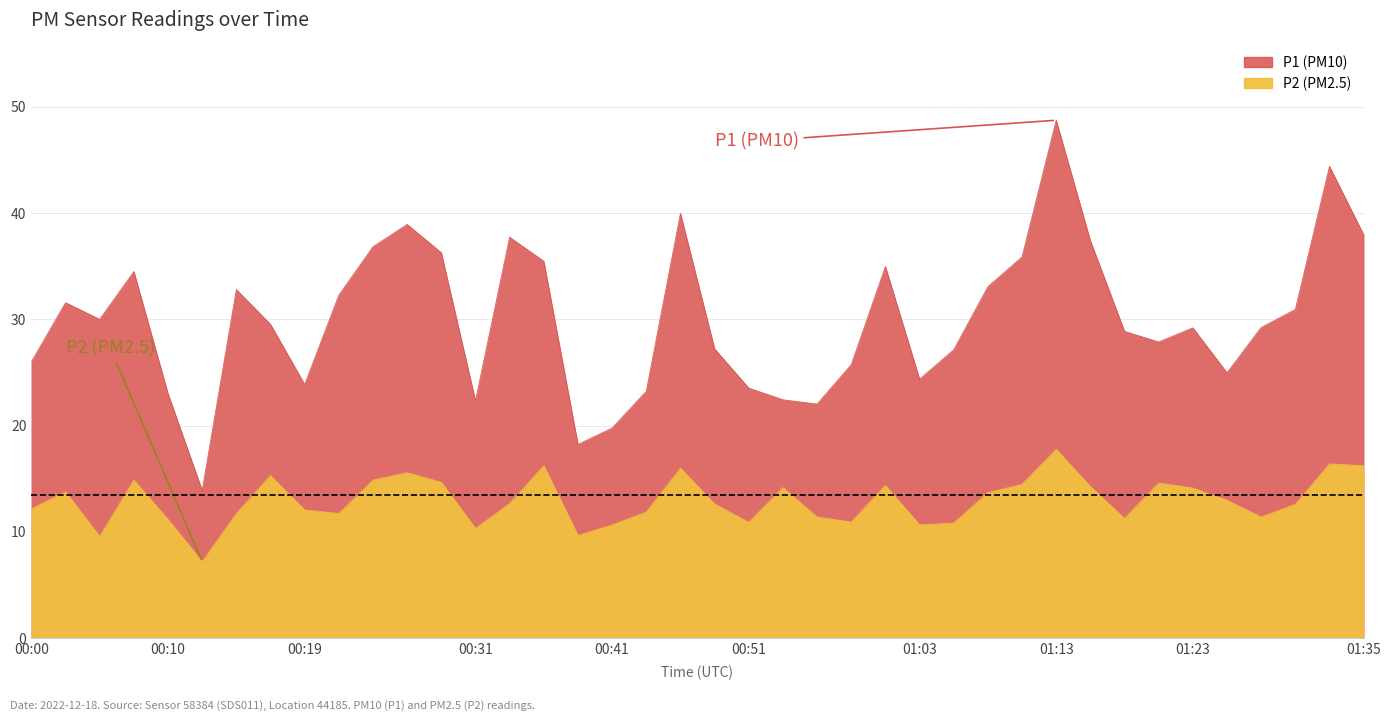

How many values in the P1 series are below 29?

18